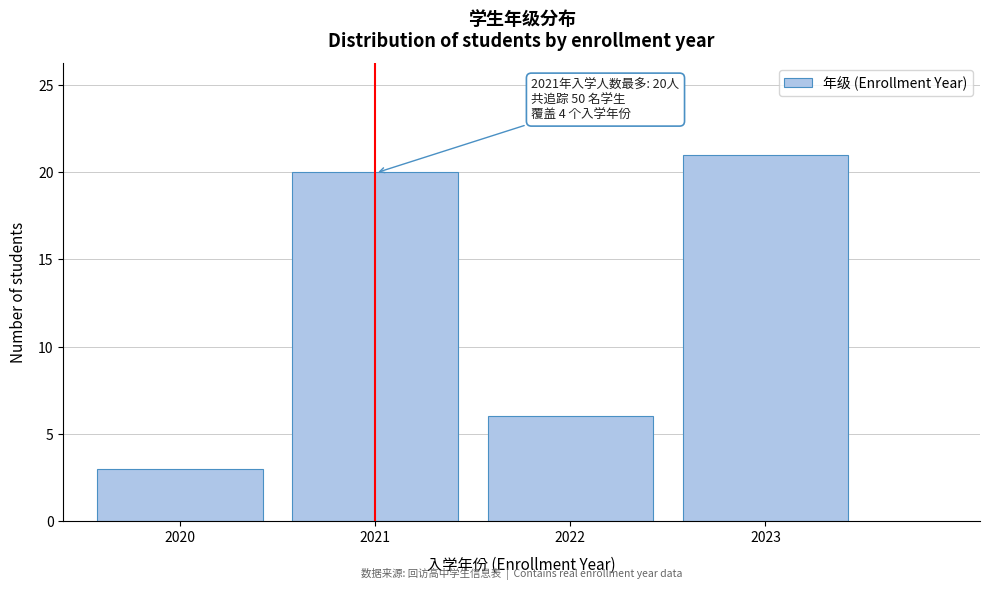

Reading left to right, what are all the values shown in this chart?

3	20	6	21